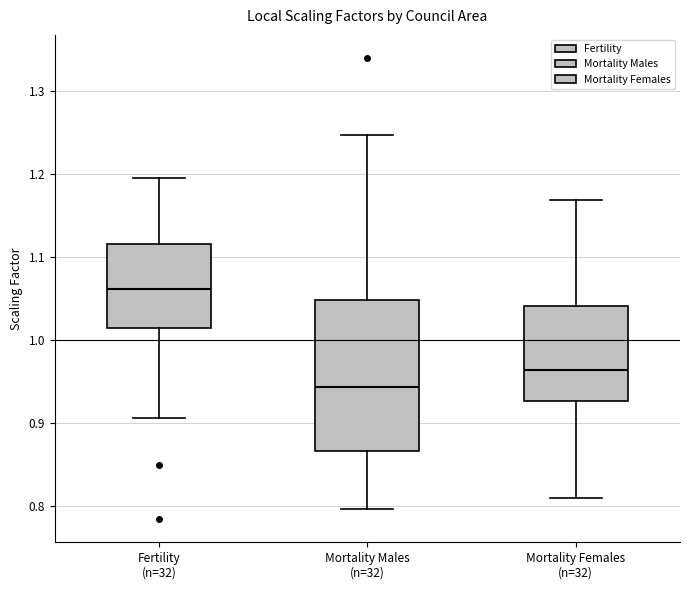

Reading left to right, read every box against the y-axis: the position of its median line, the range the box covers, and the ends of its whiskers. The values are not printed on the chart, so give them approximately, as read against the axis.

Fertility (n=32): median 1.06, box 1.02 to 1.12, whiskers 0.91 to 1.20
Mortality Males (n=32): median 0.94, box 0.87 to 1.05, whiskers 0.80 to 1.25
Mortality Females (n=32): median 0.96, box 0.93 to 1.04, whiskers 0.81 to 1.17